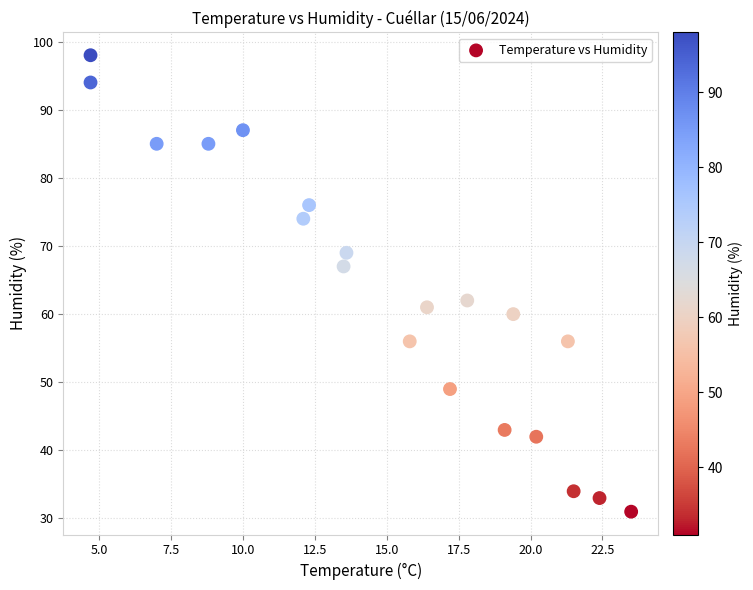

What Y value in the scatter plot is closest to 64?

62